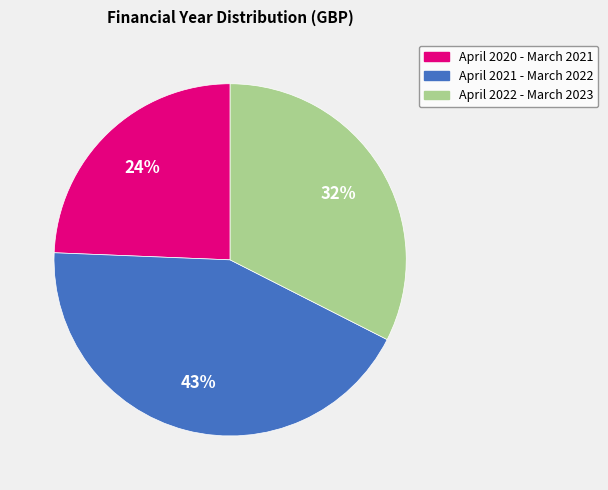

Count the number of slices in the pie.

3